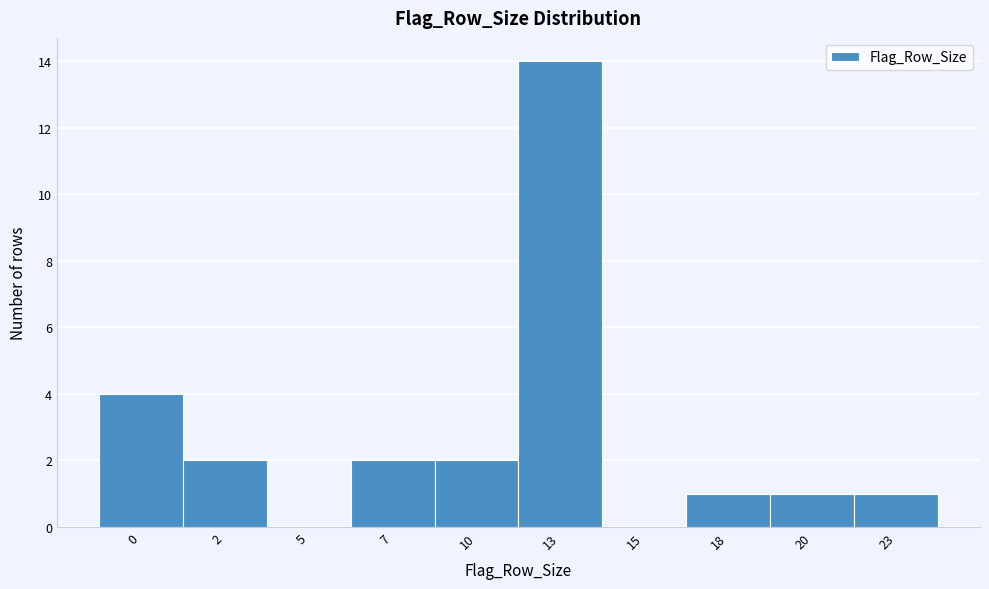

Reading left to right, transcribe all the data shown in this chart.

0=4	2=2	5=0	7=2	10=2	13=14	15=0	18=1	20=1	23=1